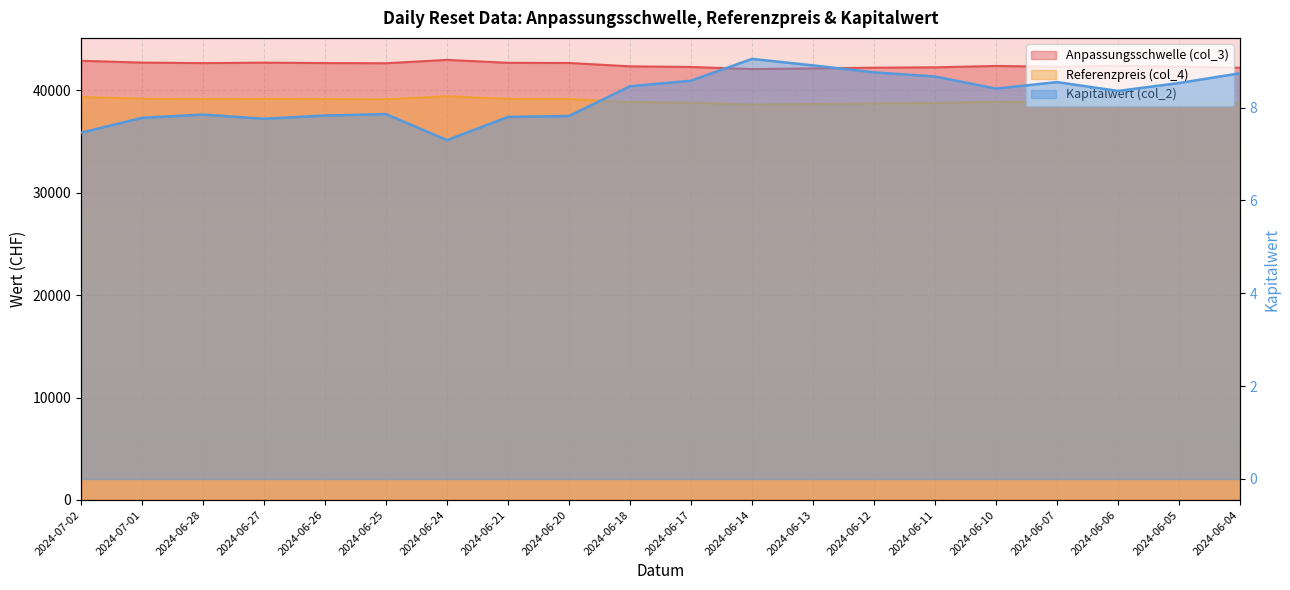

At which category does Referenzpreis (col_4) reach its first local peak?

2024-06-27